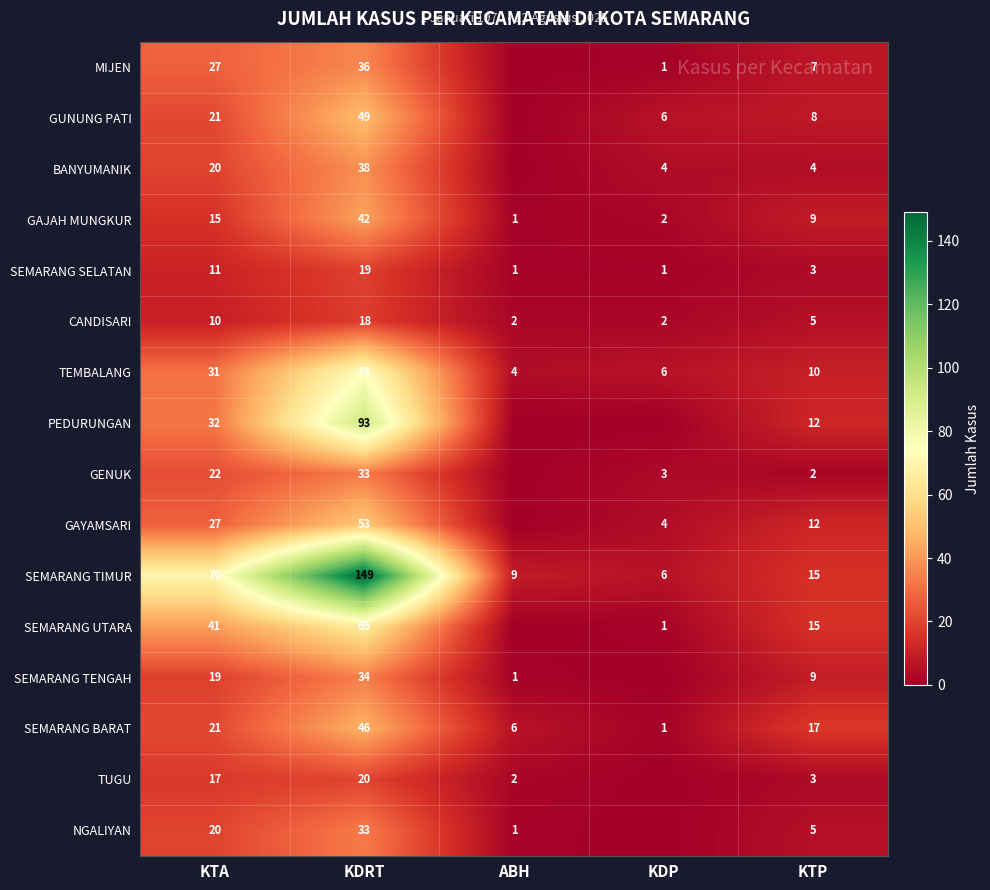

What is the difference between the highest and lowest values at KDRT?

131